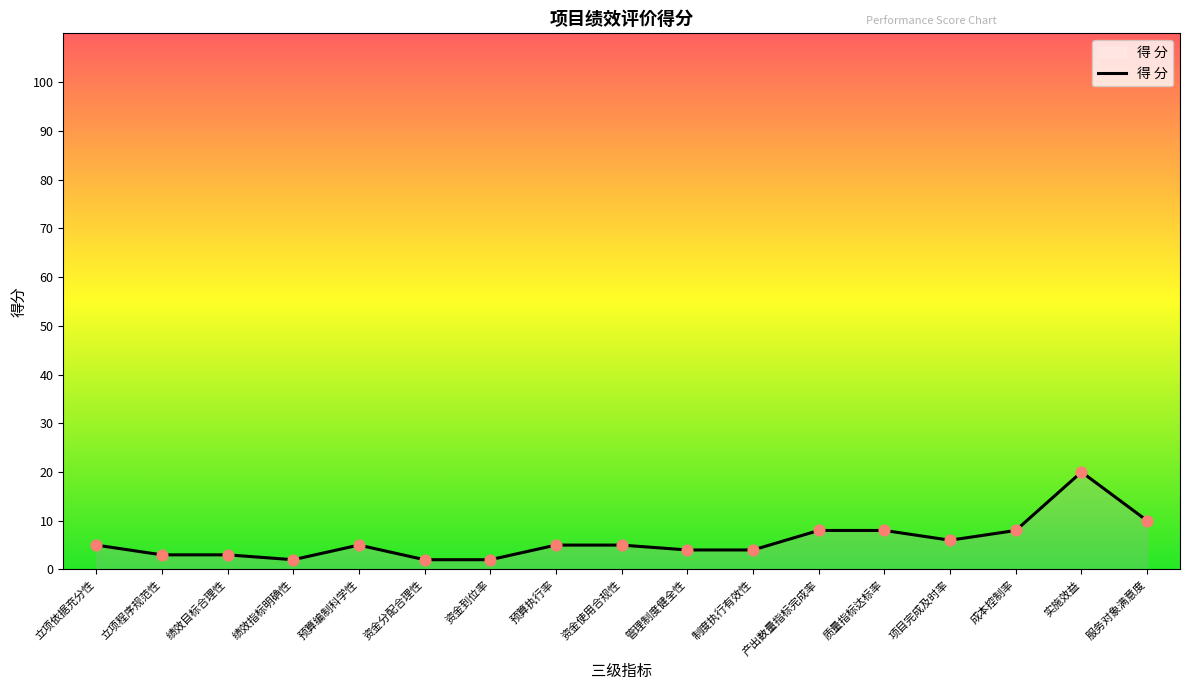

Which has a higher value, 成本控制率 or 服务对象满意度?

服务对象满意度